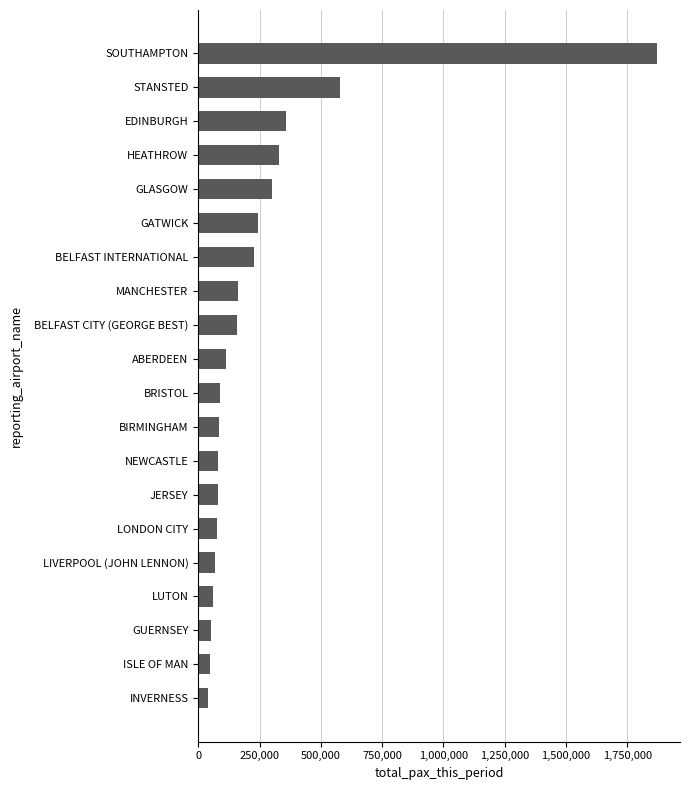

At which label is the value closest to 954735?

STANSTED